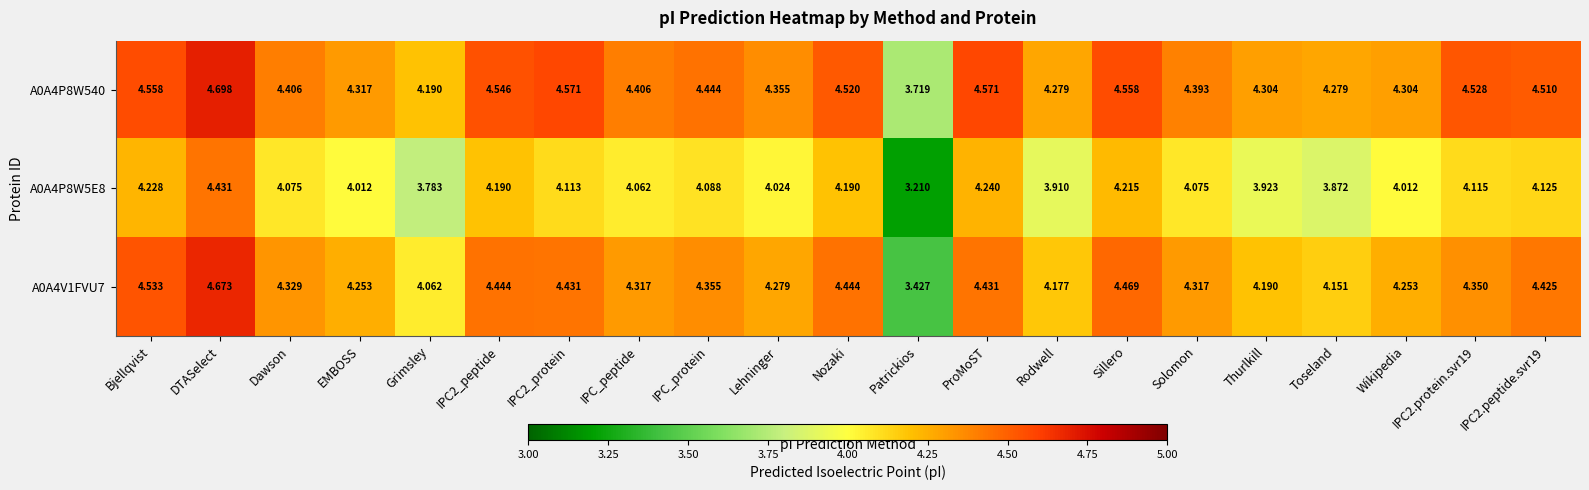

Where is A0A4P8W540 nearest to the value 4?

Grimsley